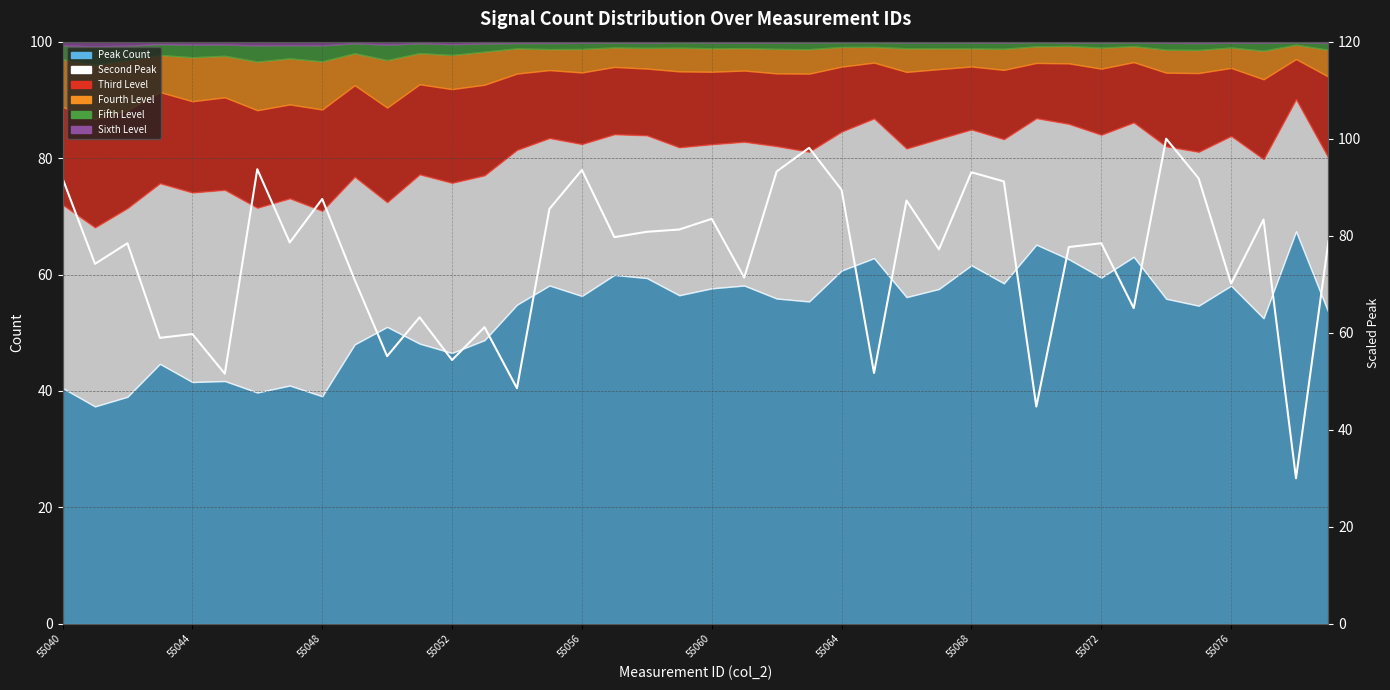

What is the maximum value shown in the chart?

100.0